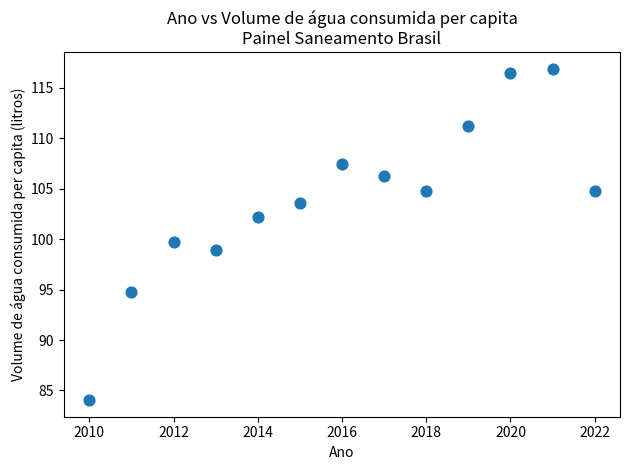

What is the range of X values (max minus min)?

12.0